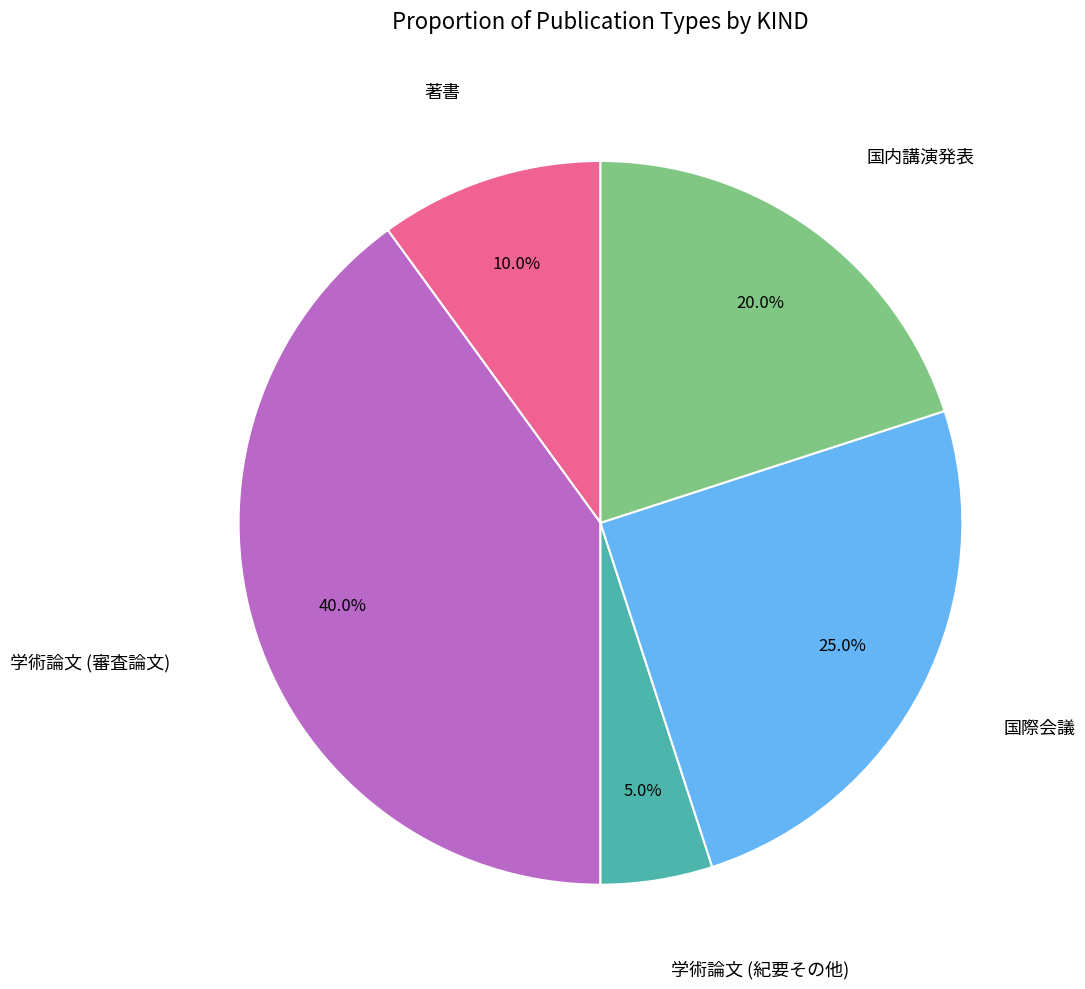

How much of the chart is everything except 国内講演発表?

80.0%